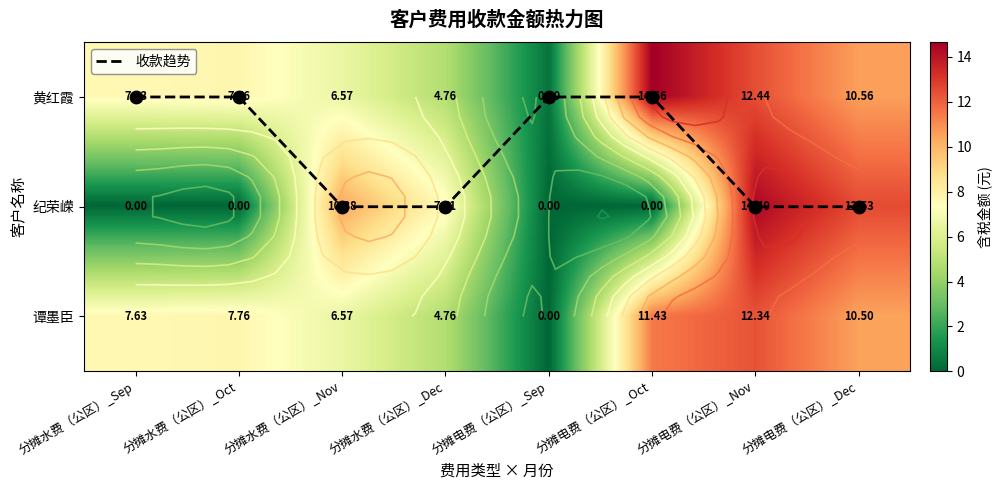

List the series in order of their peak value, highest first.

黄红霞, 纪荣嵘, 谭墨臣, 收款趋势